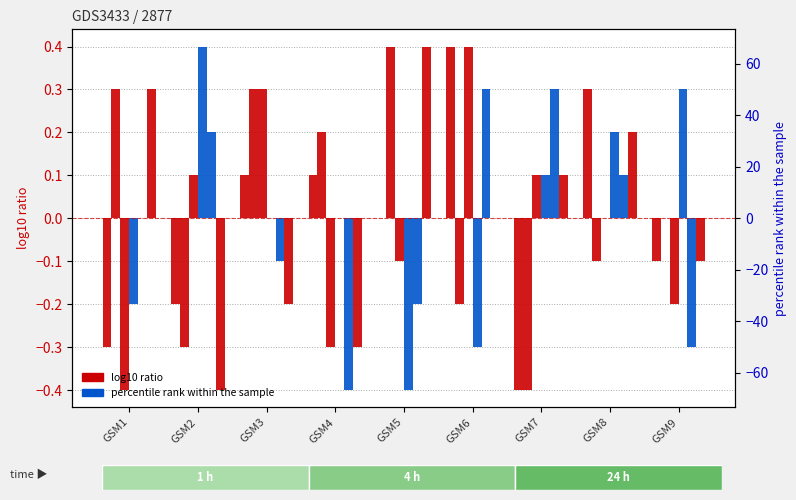

Is the value of col_7 at GSM2 greater than the value of col_3 at GSM3?

No